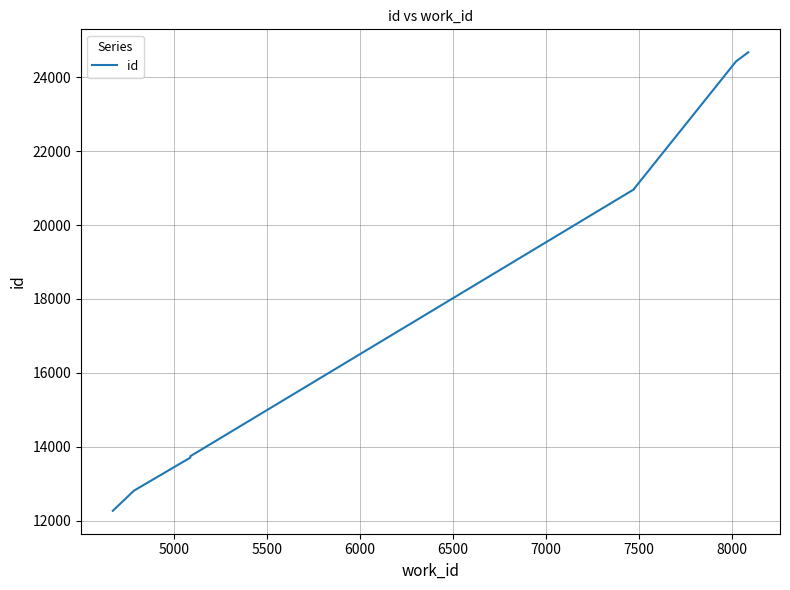

What is the value of the 1st point from the left?

12266